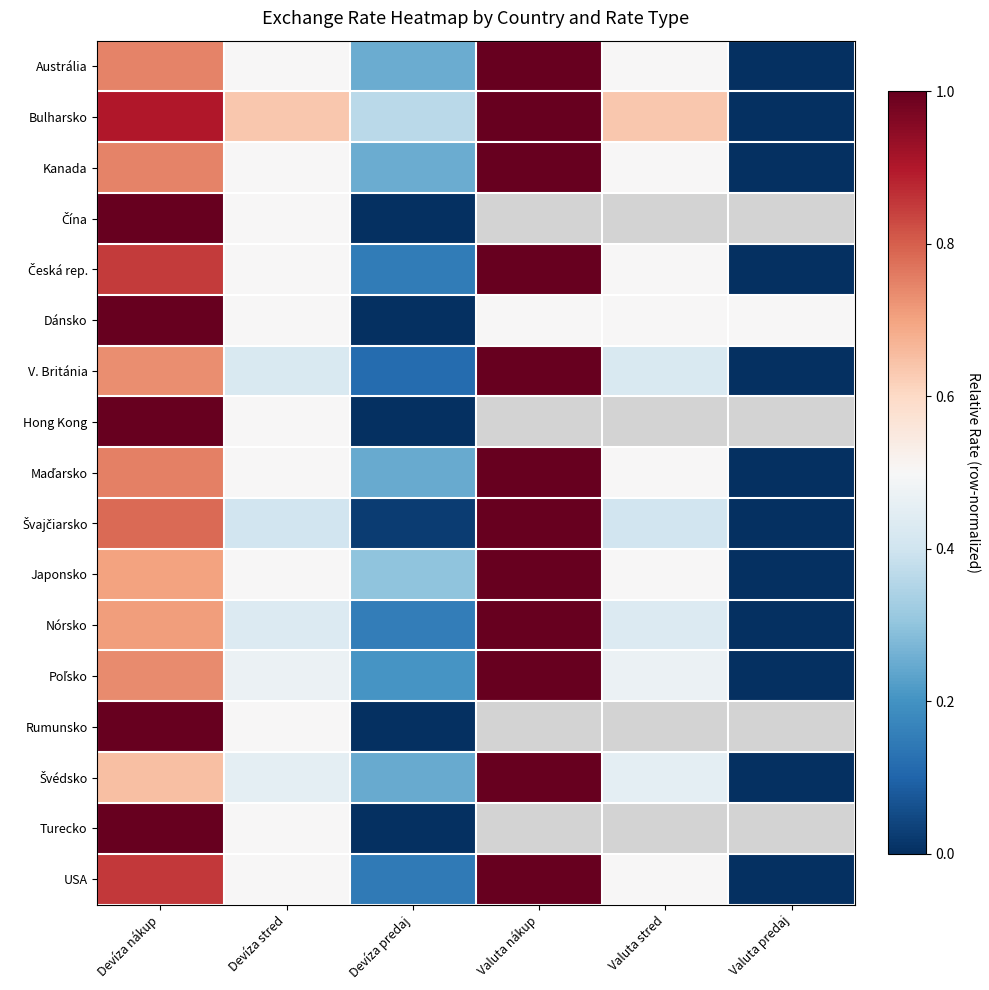

Which series has the largest range (max minus min)?

Austrália